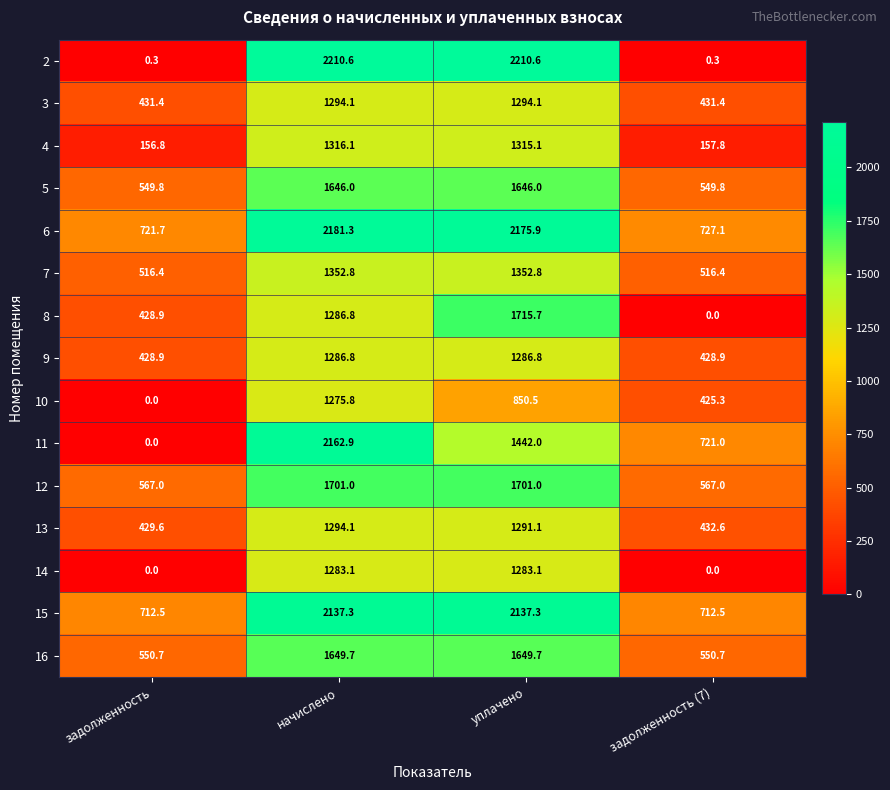

What is the difference between the 16 values at уплачено and задолженность?

1099.0